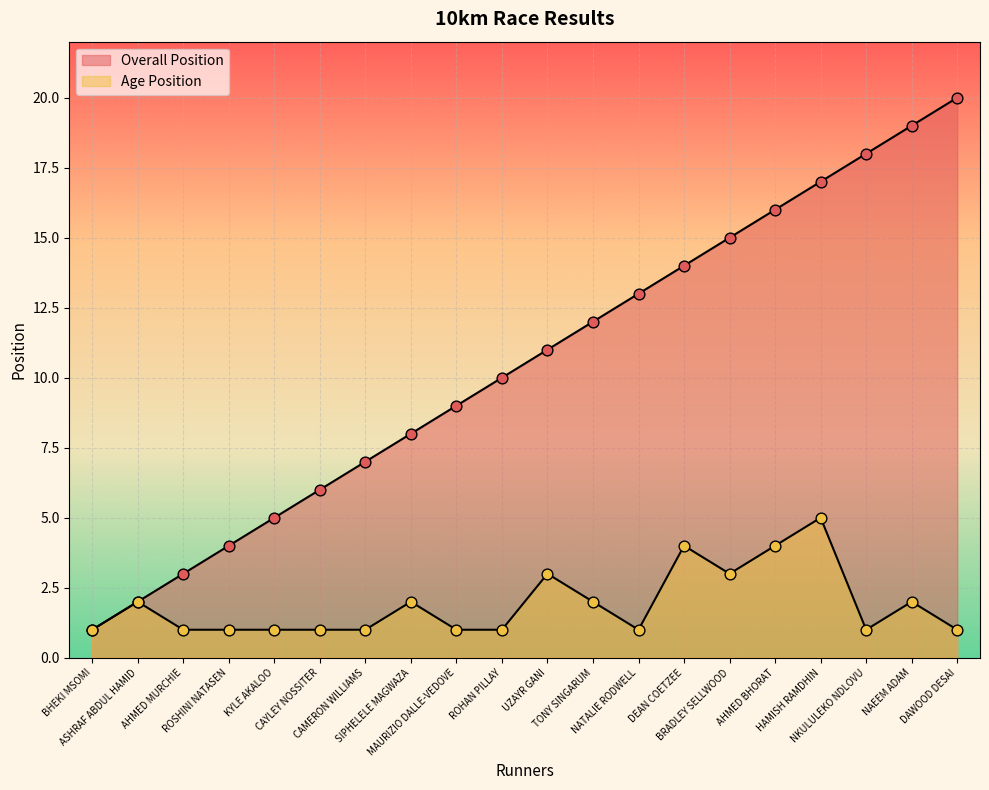

Which series reaches the maximum Y coordinate?

Overall Position